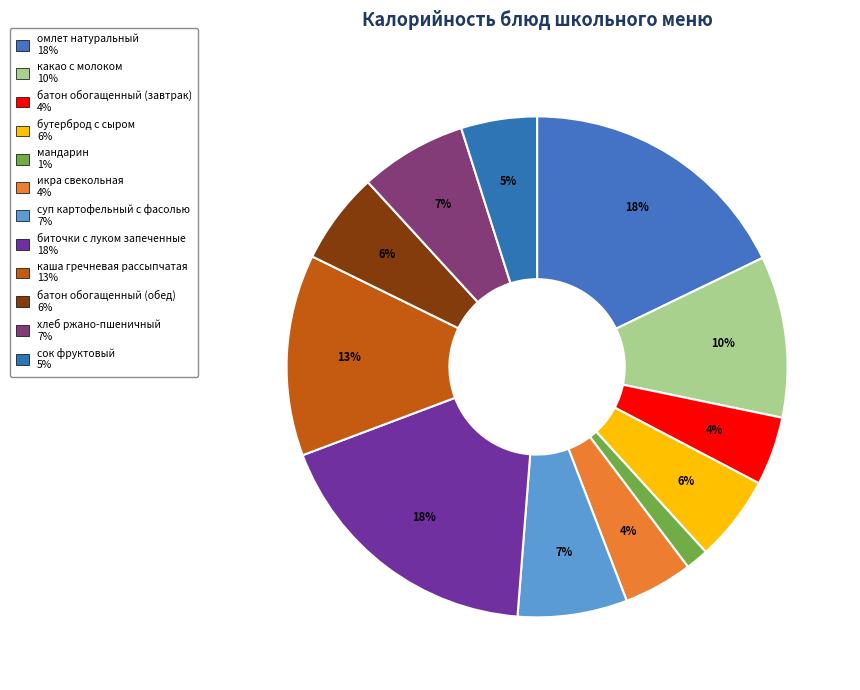

How many slices are in this pie chart?

12